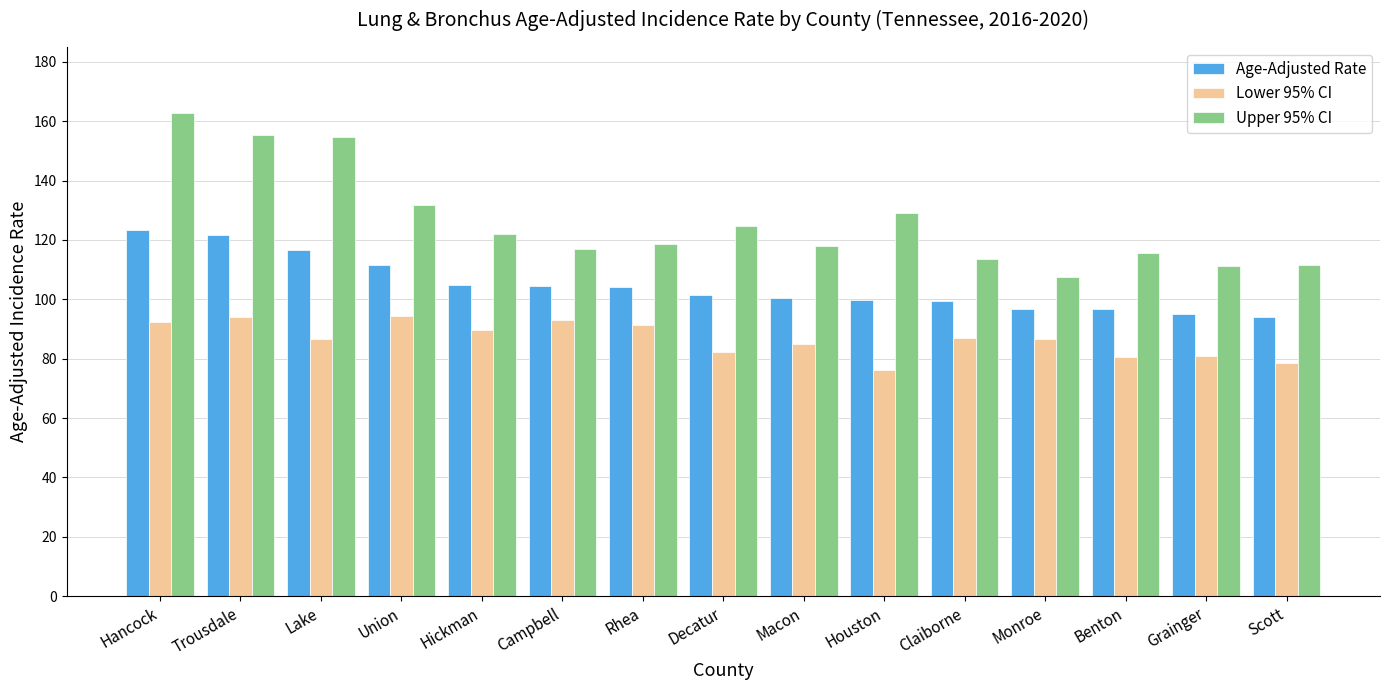

Which series has the largest range (max minus min)?

Upper 95% CI